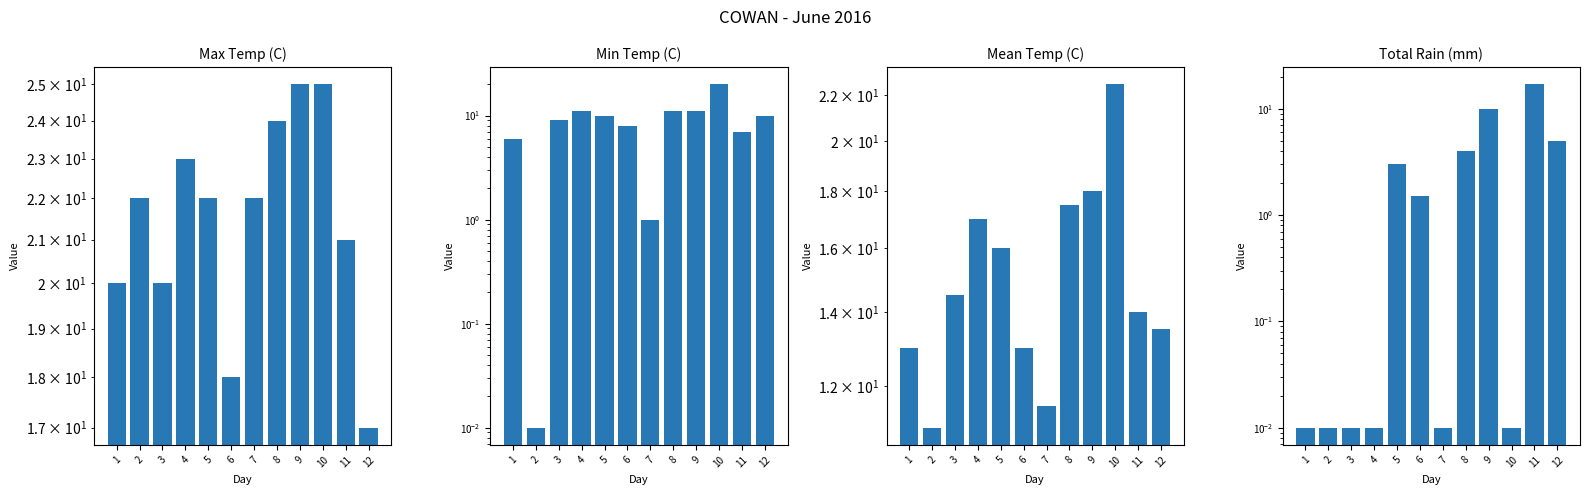

Is it true that Max Temp (C) equals 24.0 at 8?

True